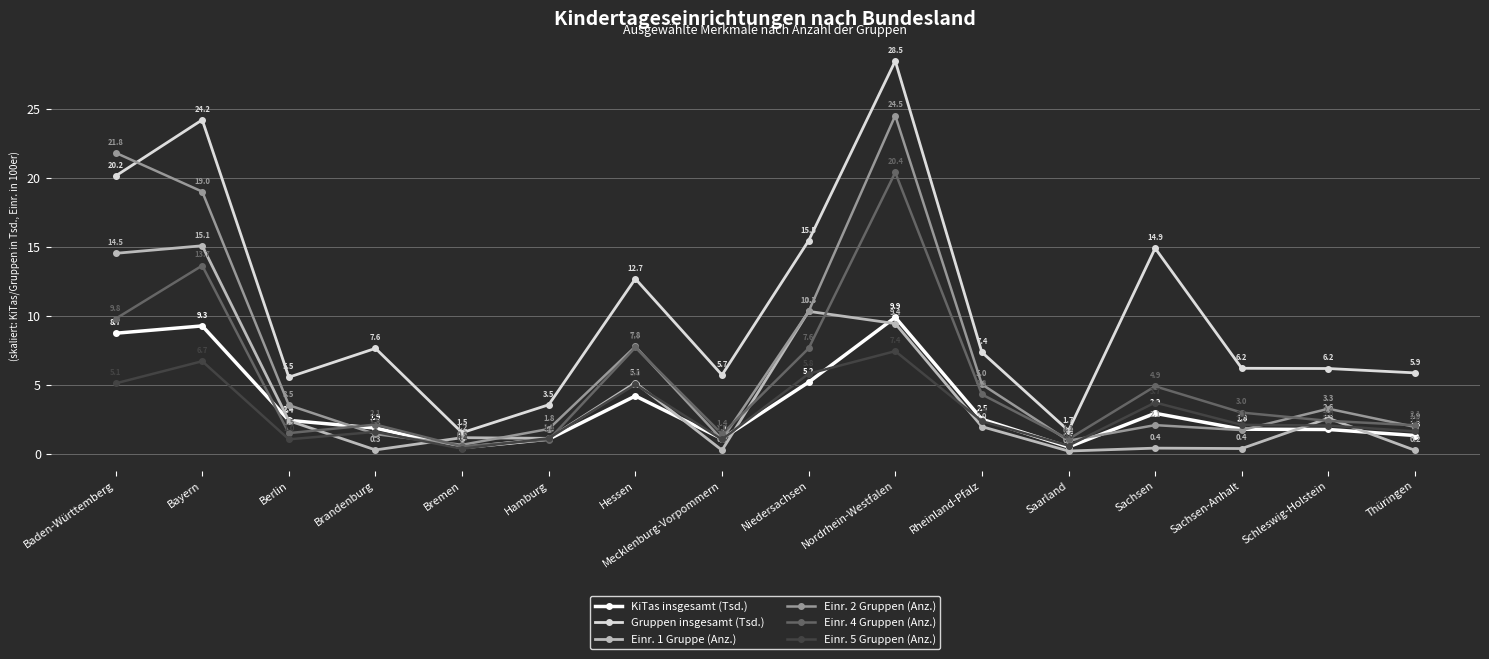

Rank the series at Rheinland-Pfalz from lowest to highest value.

Einr. 1 Gruppe (Anz.), Einr. 5 Gruppen (Anz.), KiTas insgesamt (Tsd.), Einr. 4 Gruppen (Anz.), Einr. 2 Gruppen (Anz.), Gruppen insgesamt (Tsd.)